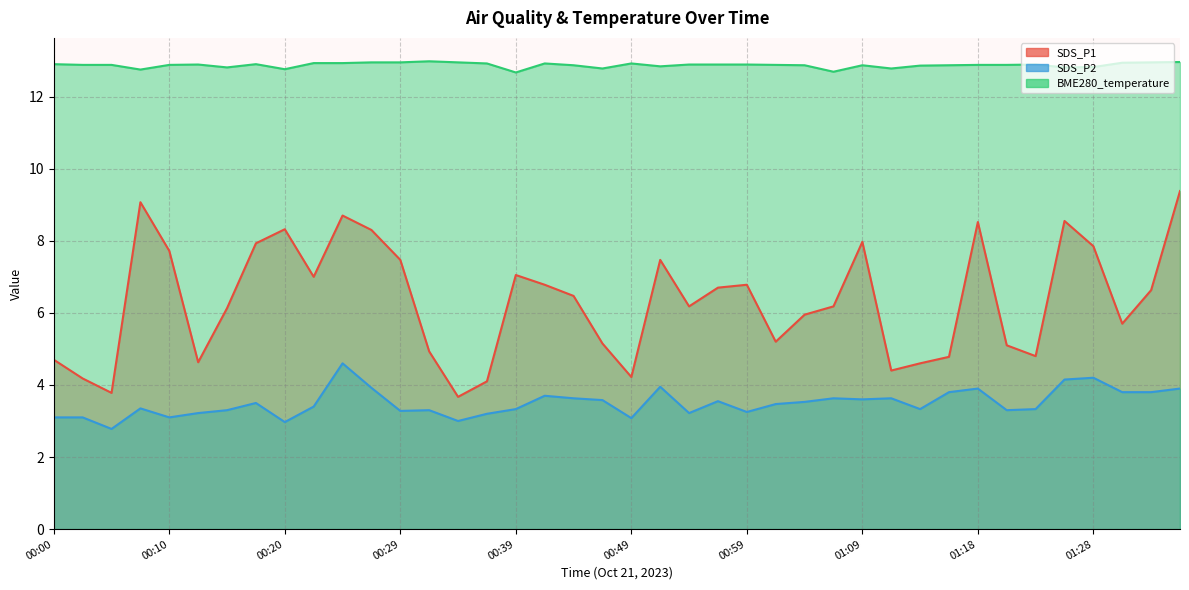

How many distinct data groups are displayed?

3